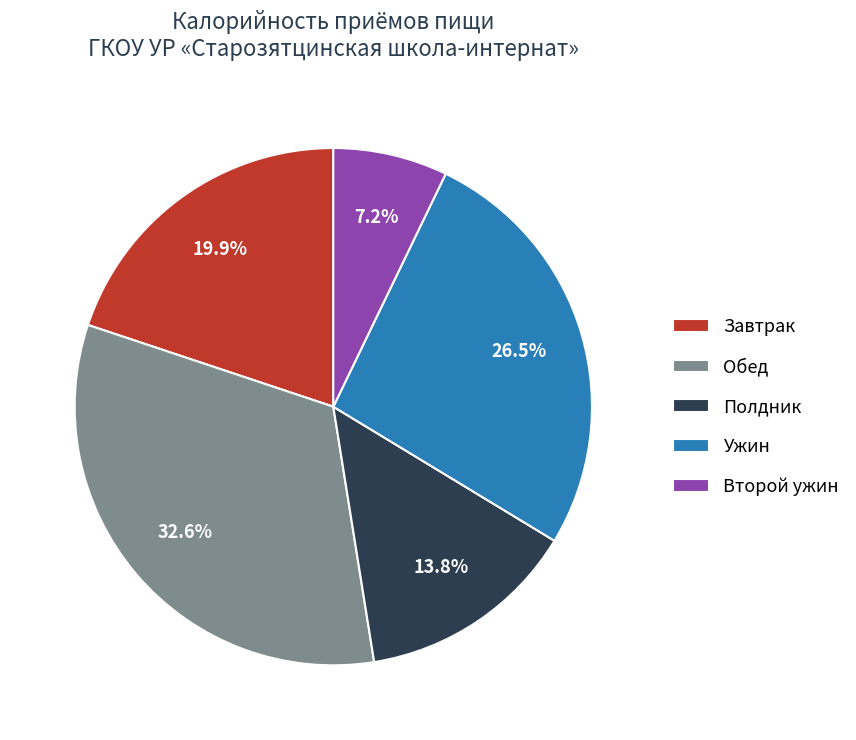

Between Полдник and Обед, which is larger?

Обед